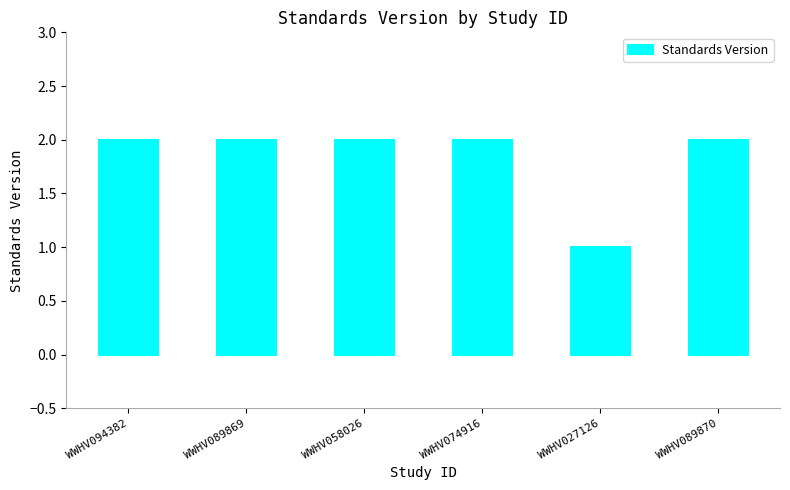

What is the difference between the maximum and minimum values?

1